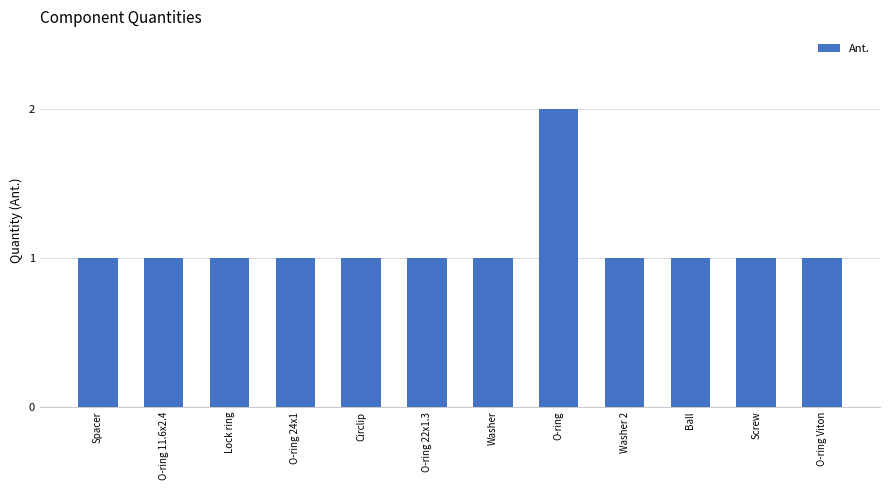

What is the label of the 9th bar from the left?

Washer 2